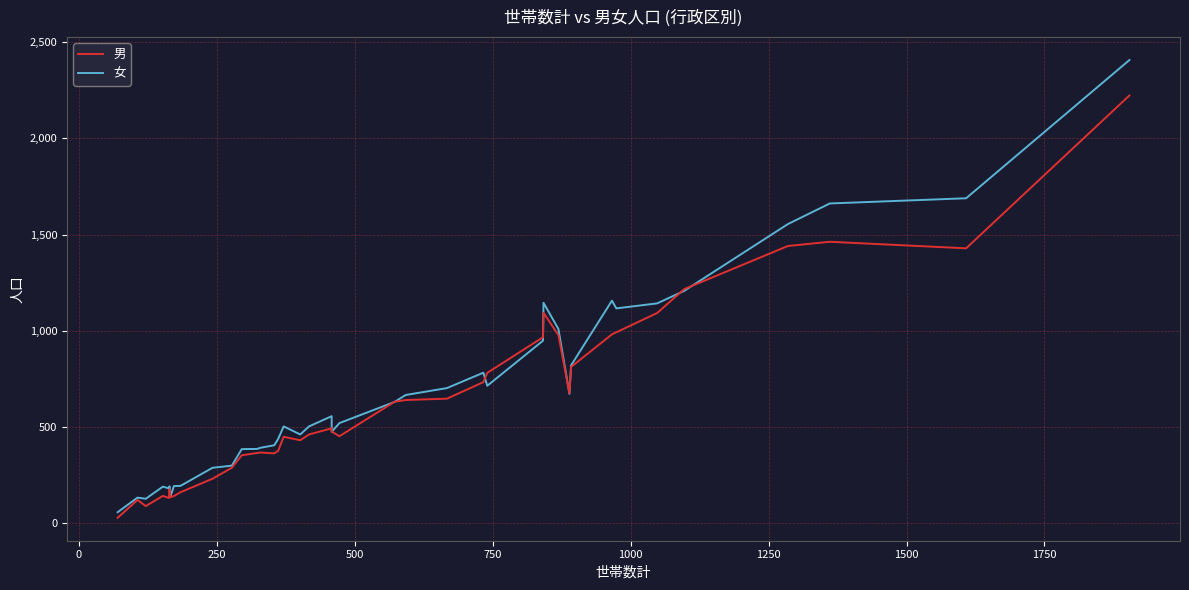

Rank the series by their maximum value, from lowest to highest.

男, 女